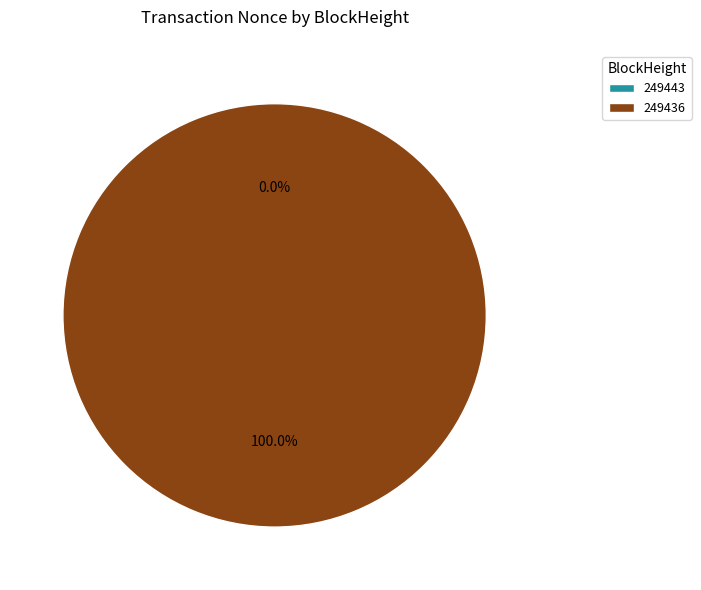

Is it true that 249436 is 99% of the pie?

False